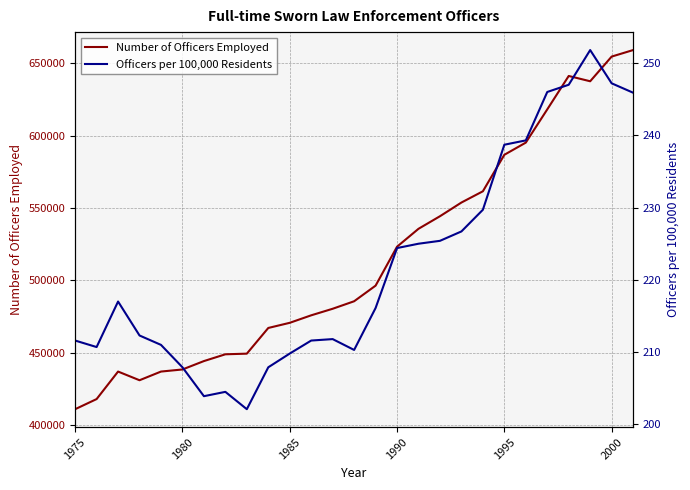

What is the minimum value for Number of Officers Employed?

411000